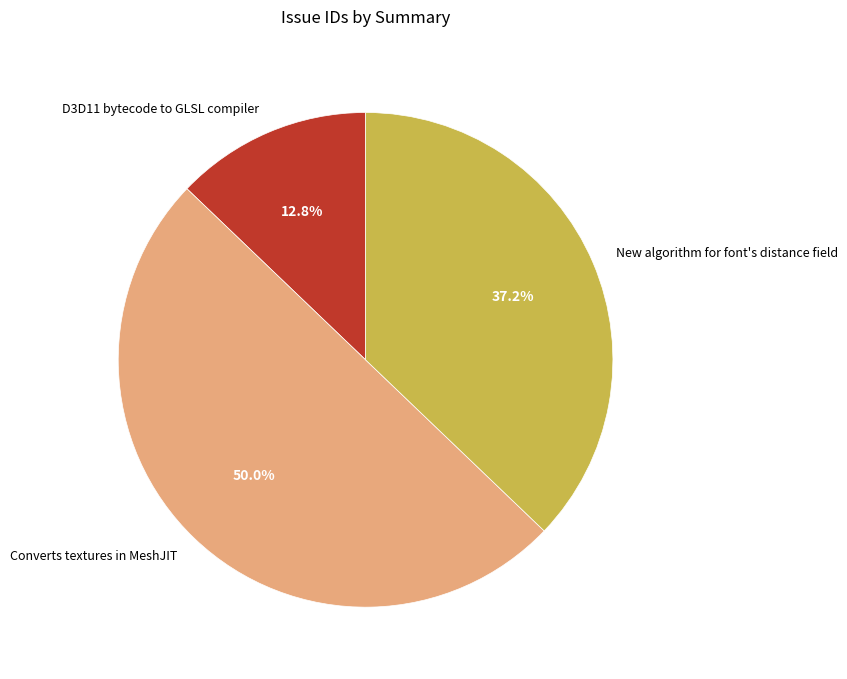

To the nearest percent, what is the combined percentage of Converts textures in MeshJIT and New algorithm for font's distance field?

87%